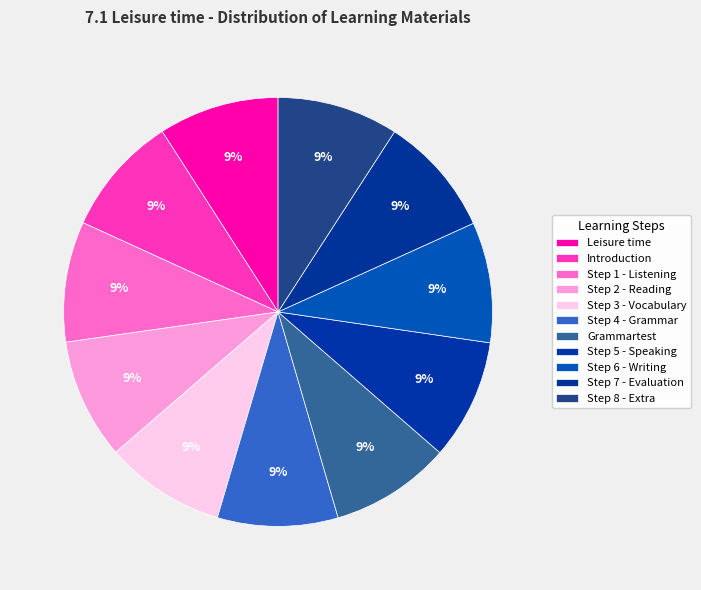

To the nearest percent, what percentage of the pie is Grammartest?

9%